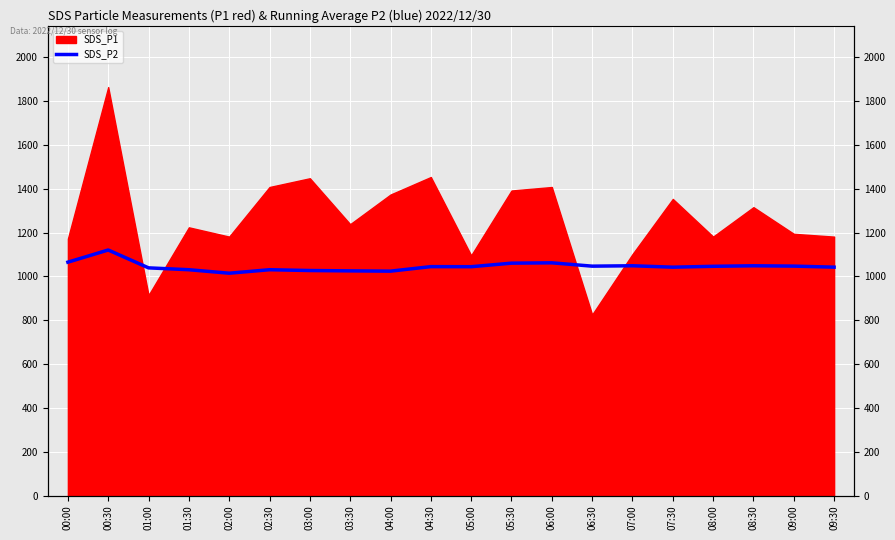

Read the value at 08:00.

1046.1